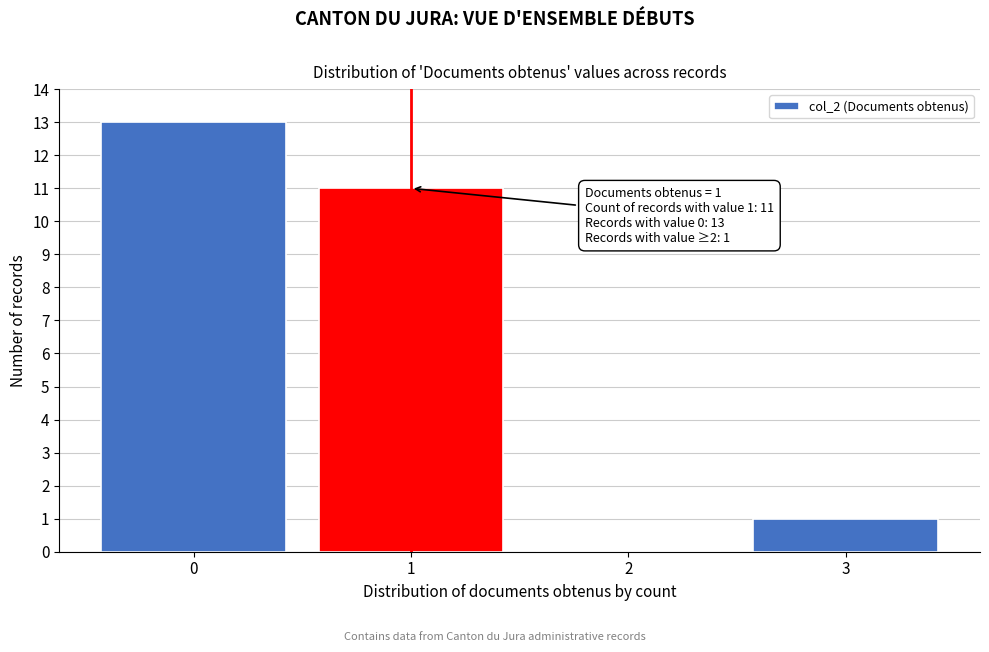

Reading right to left, what are all the values shown in this chart?

3=1	2=0	1=11	0=13